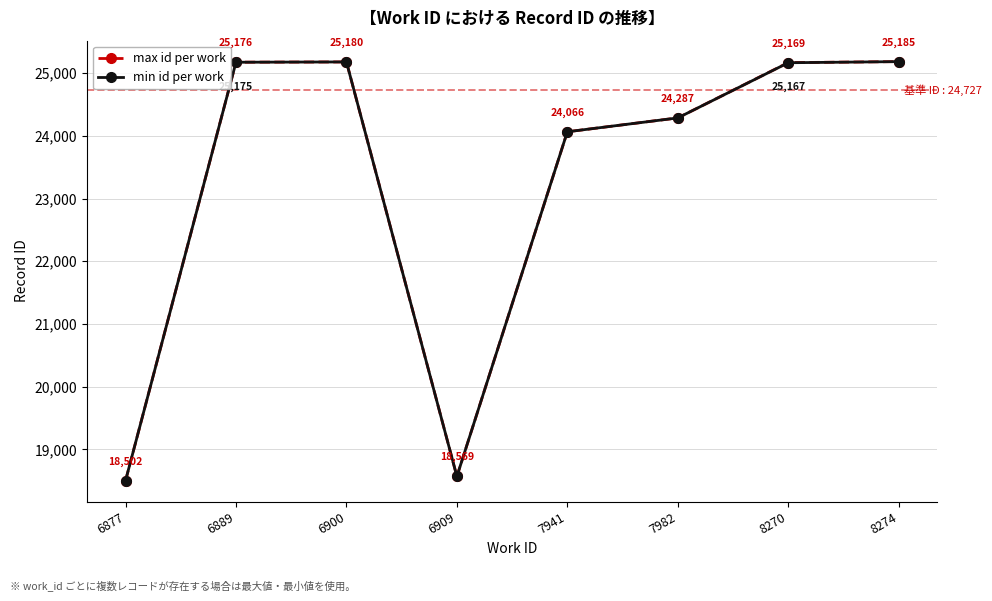

Where is max id per work nearest to the value 21843?

7941